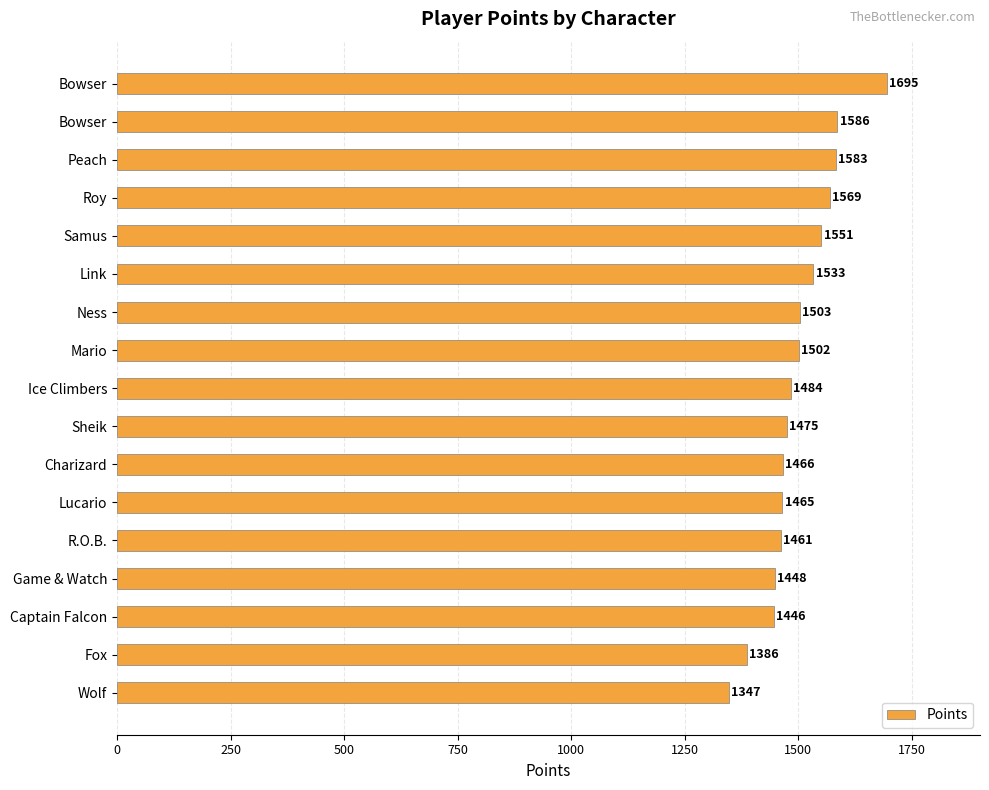

How many data points does each series have?

17